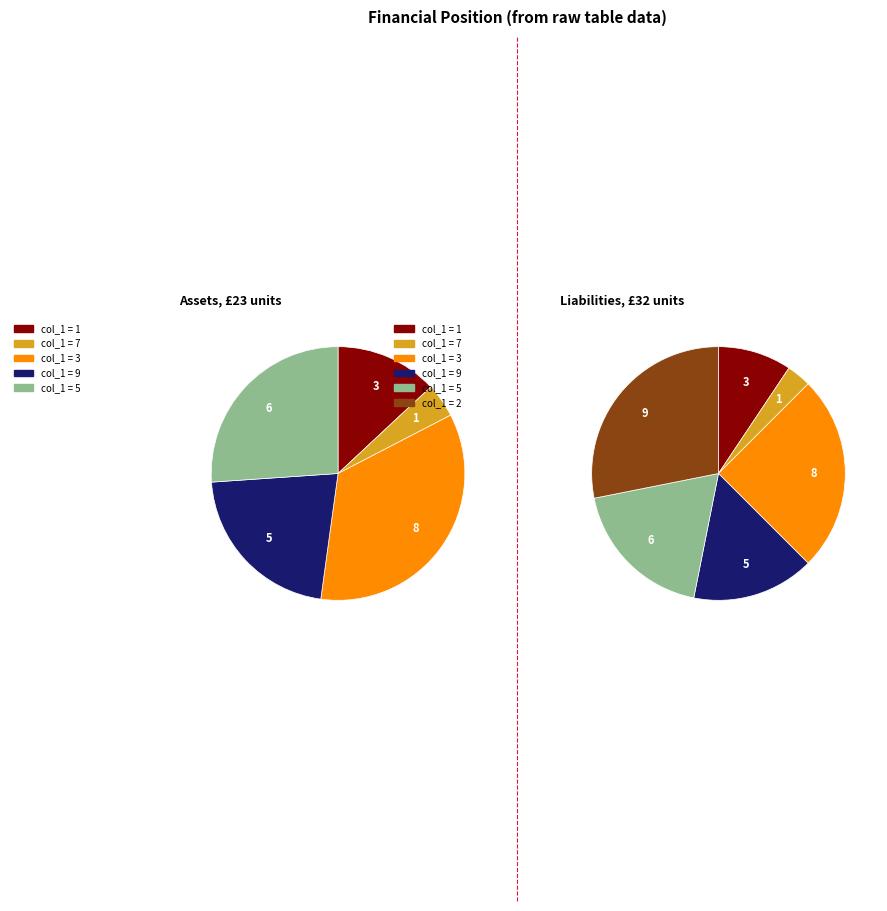

True or false: 8 accounts for 19% of the total.

False